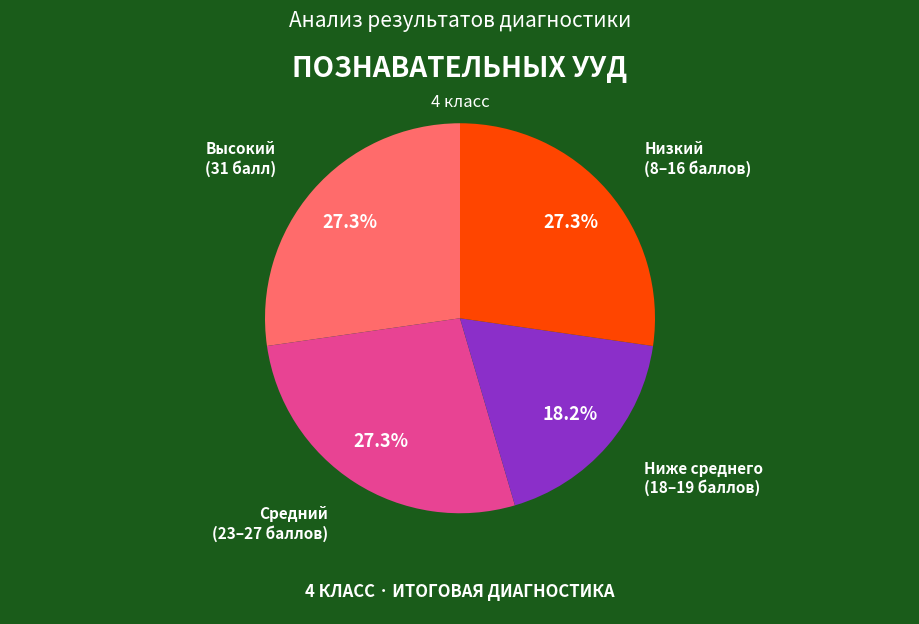

Is there a majority slice in this chart?

No